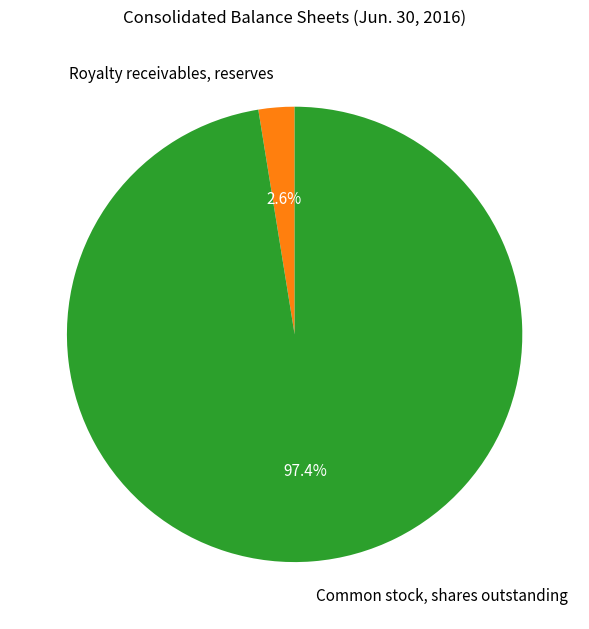

What percentage is the Royalty receivables, reserves slice, to the nearest percent?

3%